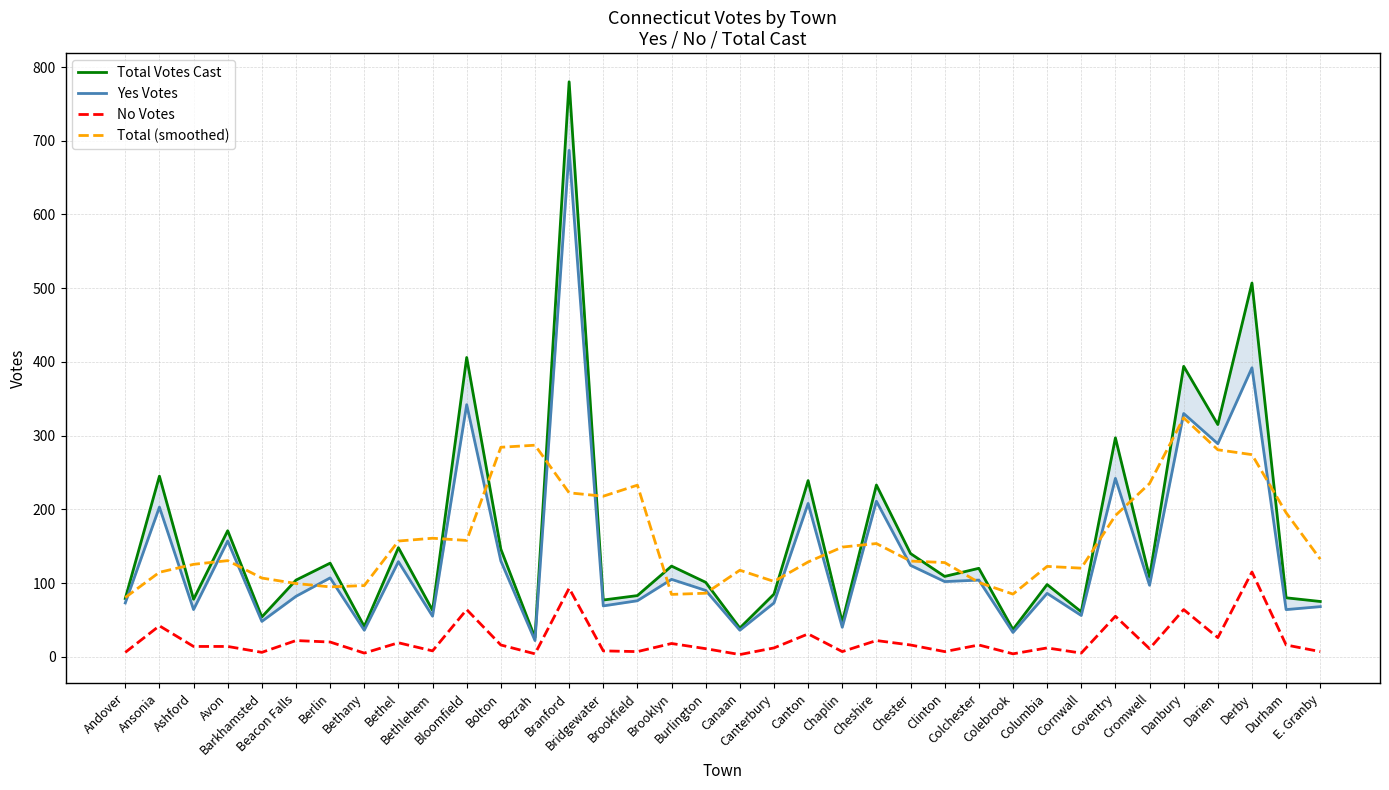

Which series has the largest range (max minus min)?

Total Votes Cast